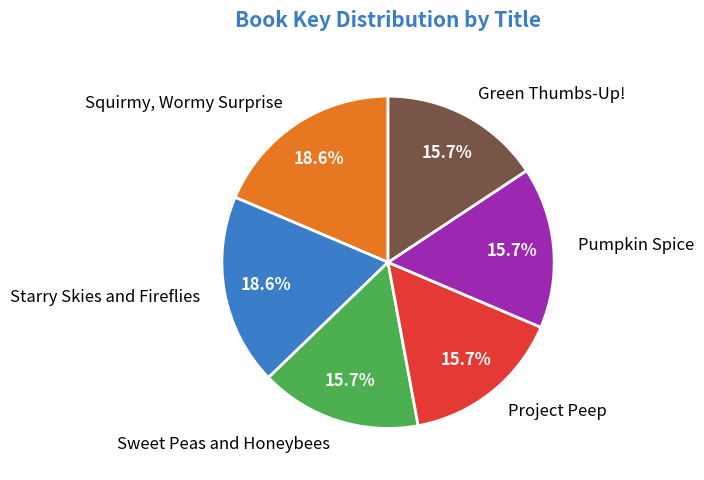

Does Starry Skies and Fireflies represent more than half of the total?

No